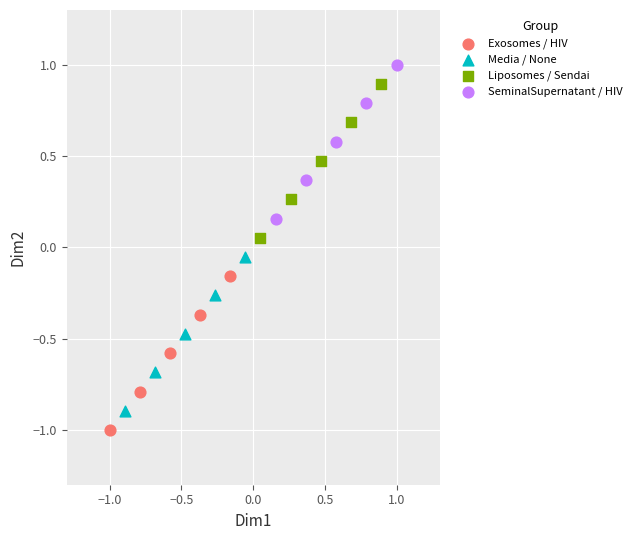

Which series contains the lowest Y value?

Exosomes / HIV